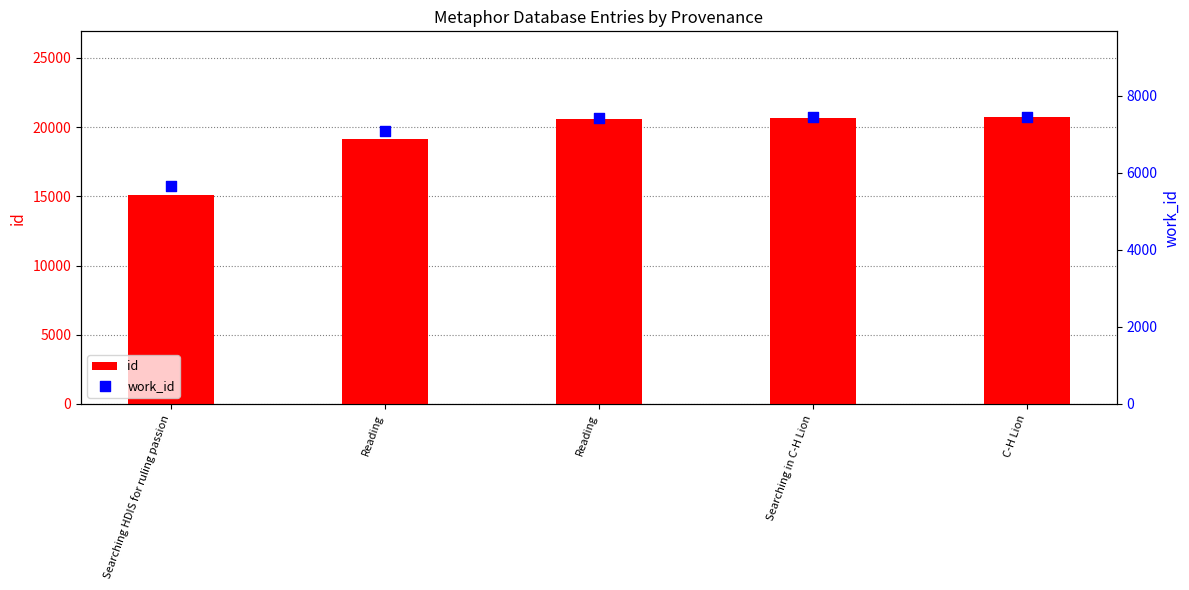

Is the value of work_id at Reading greater than the value of id at Reading?

No